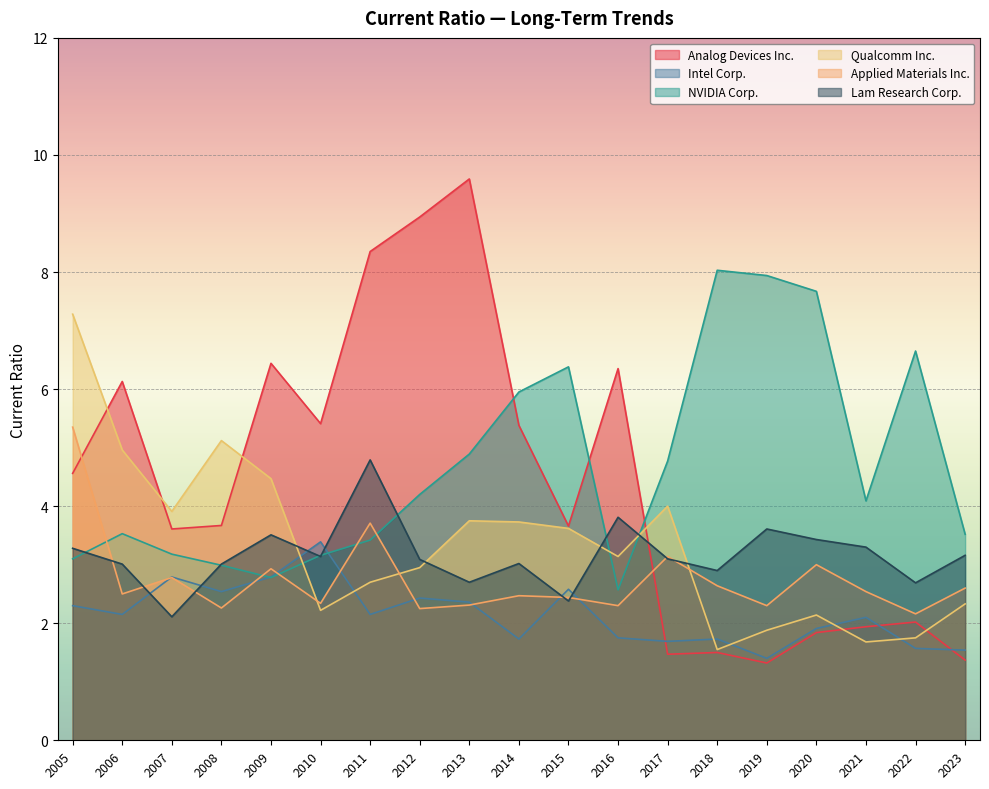

What is the minimum value for NVIDIA Corp.?

2.6